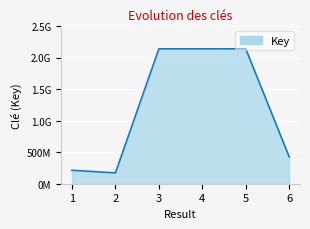

Which category has the lowest value across all series?

2